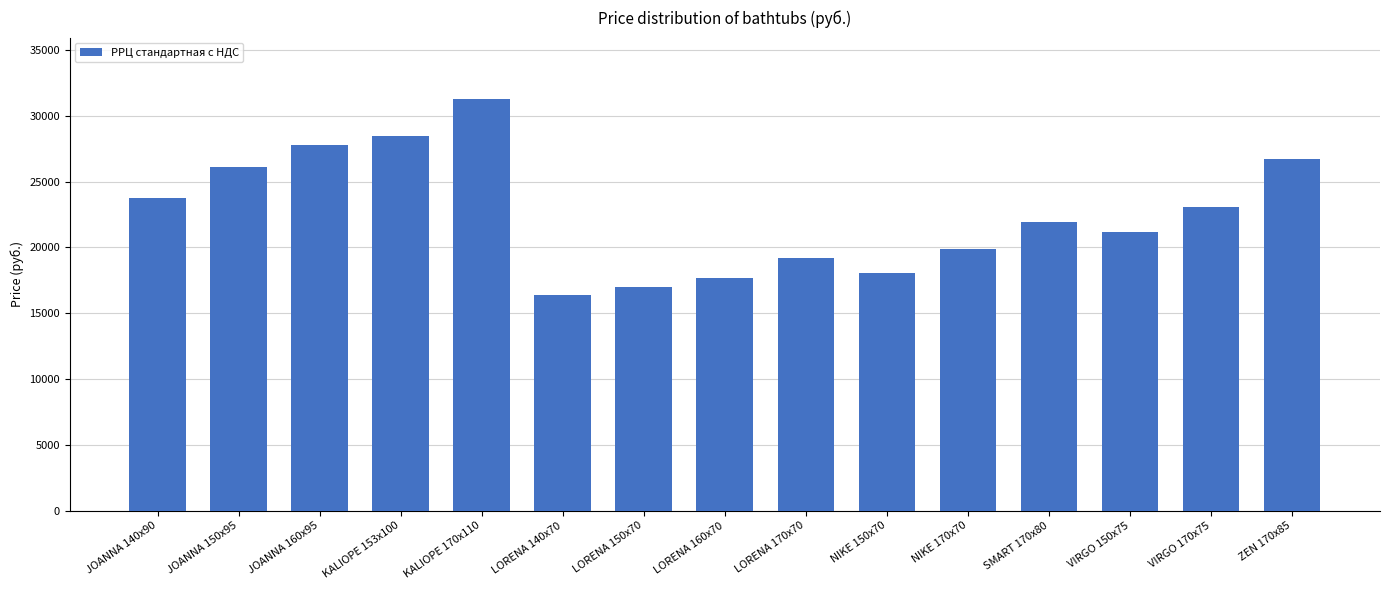

Approximately how many times larger is the value at LORENA 150x70 compared to LORENA 170x70?

0.9